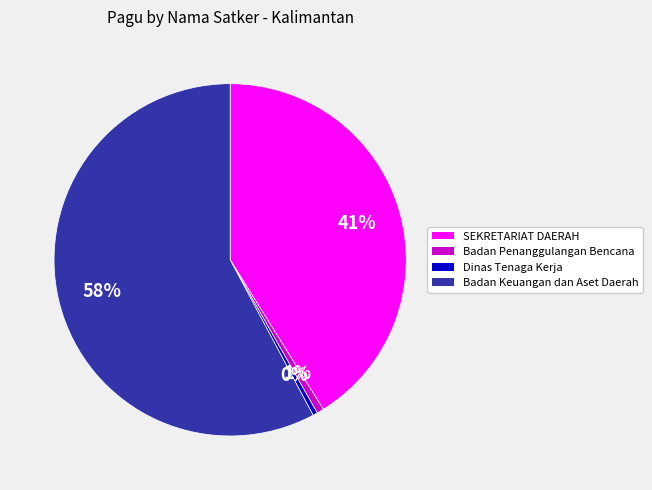

To the nearest percent, what is the average slice percentage?

25%